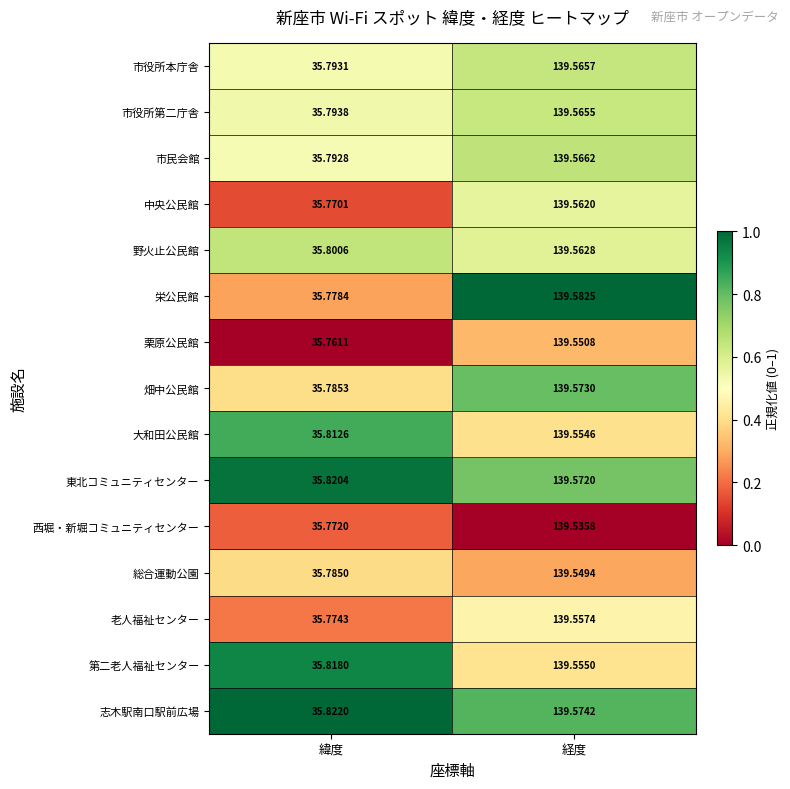

List the series in order of their peak value, highest first.

栄公民館, 志木駅南口駅前広場, 畑中公民館, 東北コミュニティセンター, 市民会館, 市役所本庁舎, 市役所第二庁舎, 野火止公民館, 中央公民館, 老人福祉センター, 第二老人福祉センター, 大和田公民館, 栗原公民館, 総合運動公園, 西堀・新堀コミュニティセンター